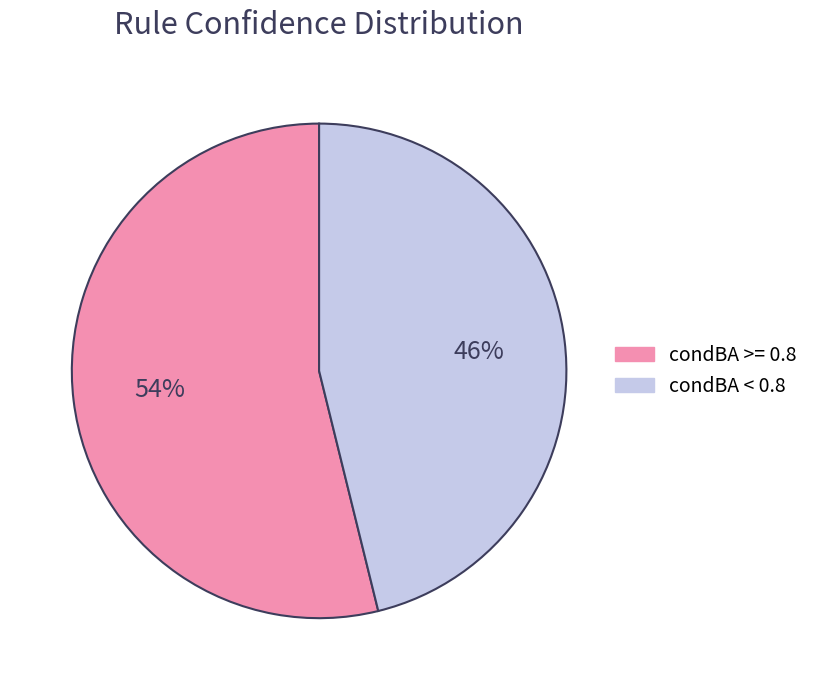

What percentage is the condBA < 0.8 slice, to the nearest percent?

46%